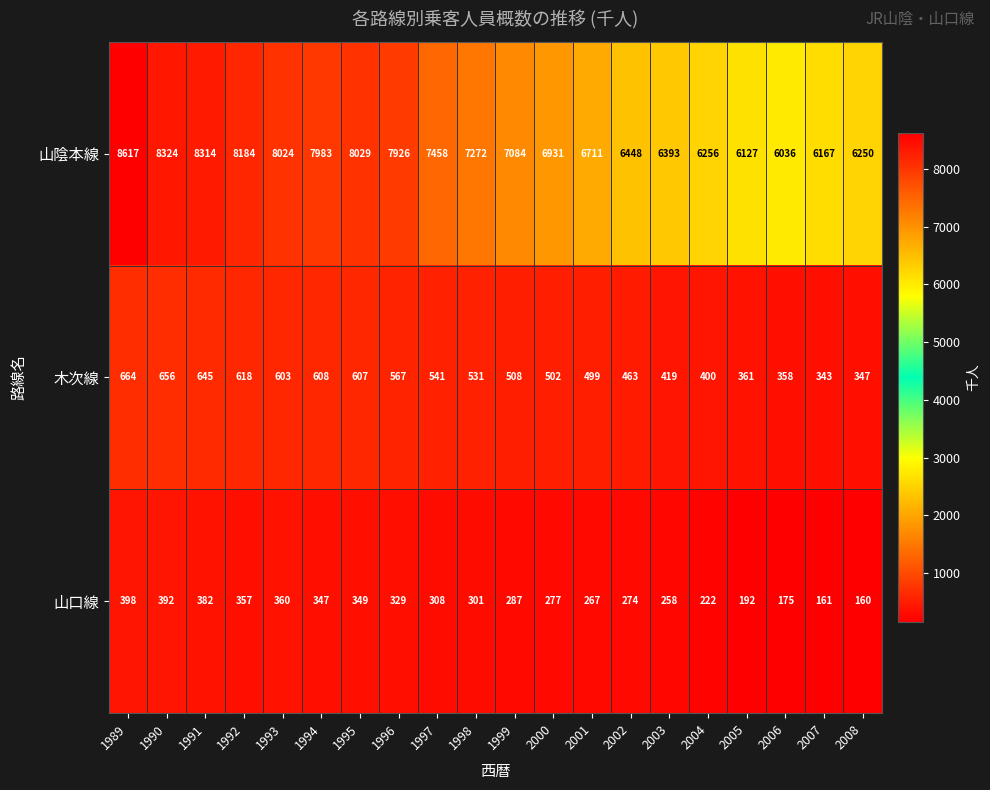

The 木次線 series shows 852 at 1999. True or false?

False